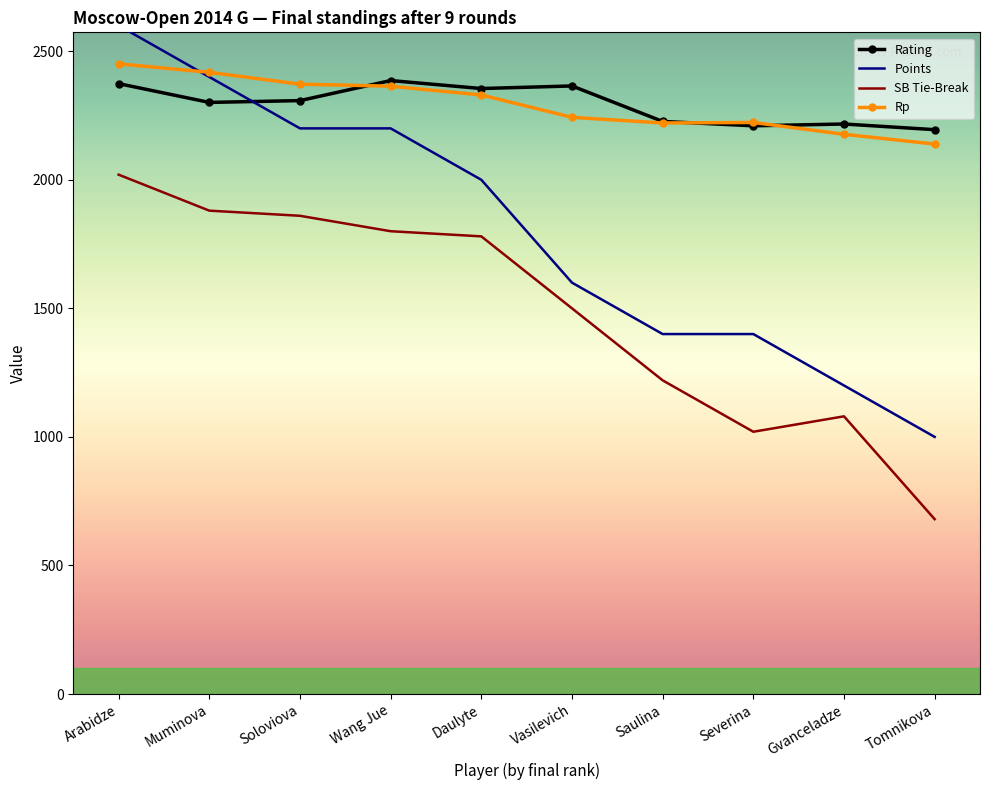

Is it true that Rp equals 3566 at Soloviova?

False